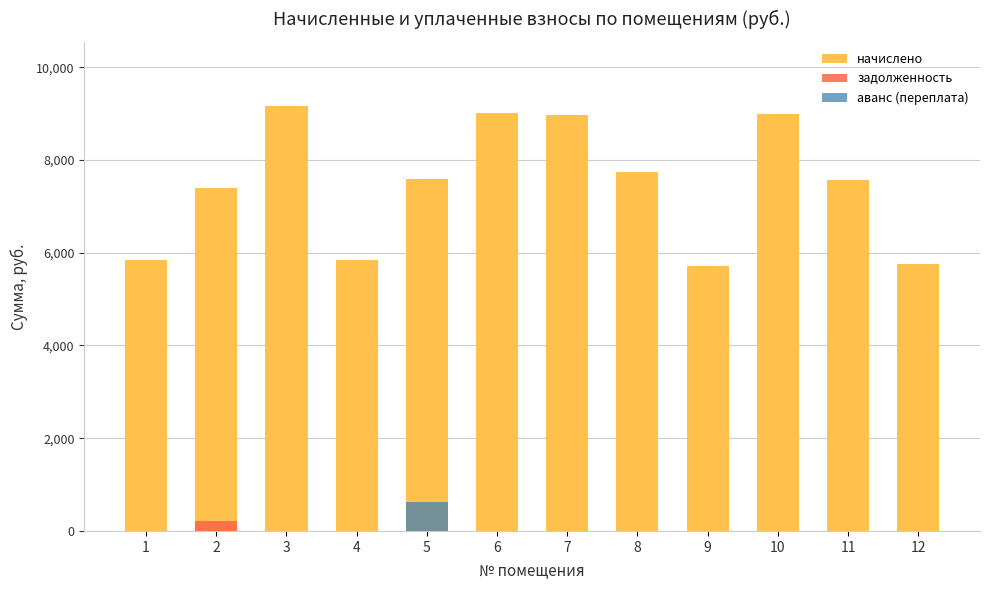

What is the value of the аванс (переплата) bar at the 5th from the left?

632.3